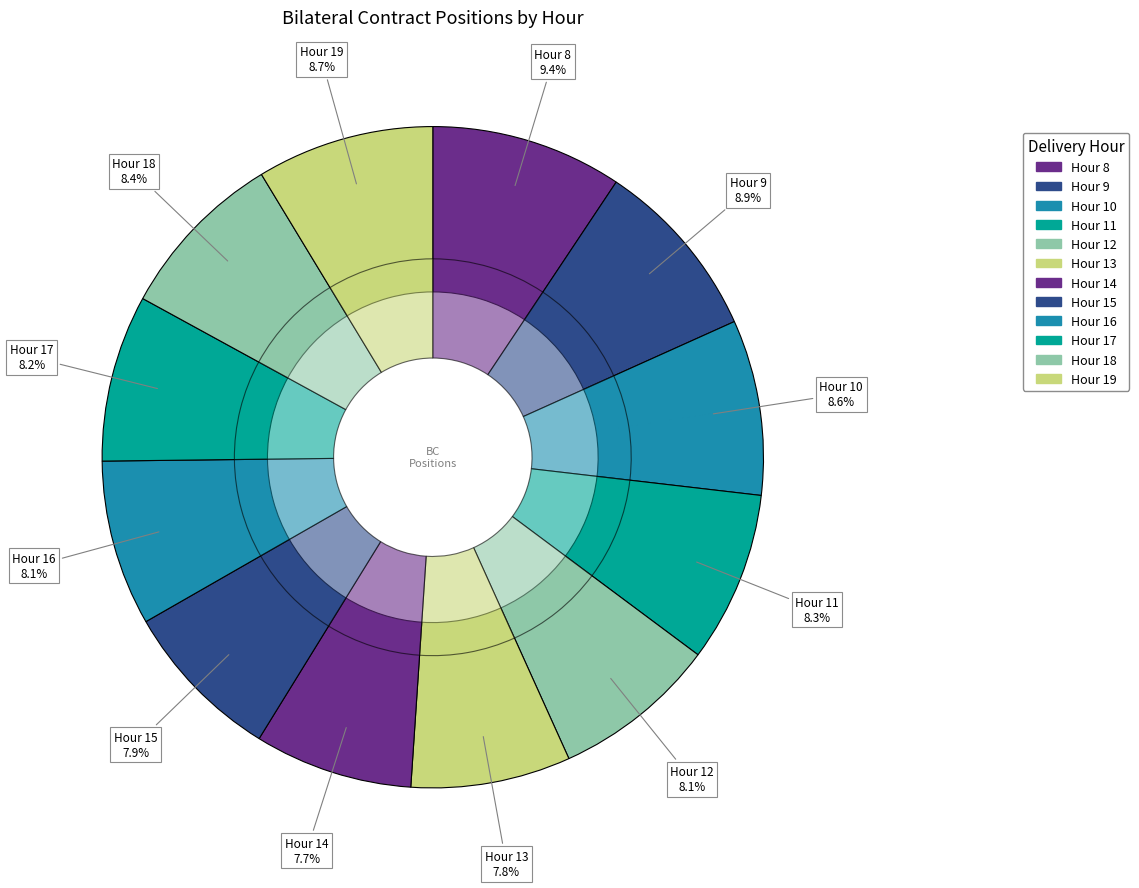

What percentage is NOT represented by Hour 18?

91.6%